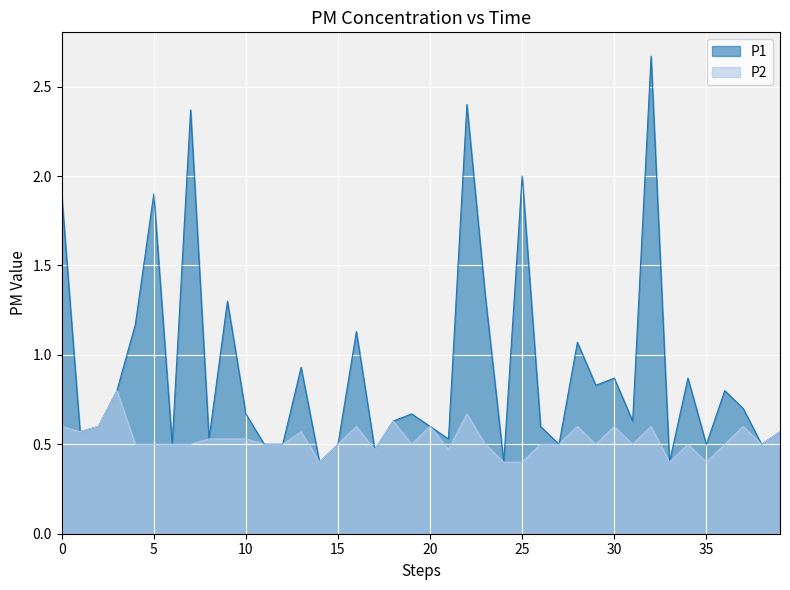

Between 18 and 24, which series saw the biggest shift?

P1